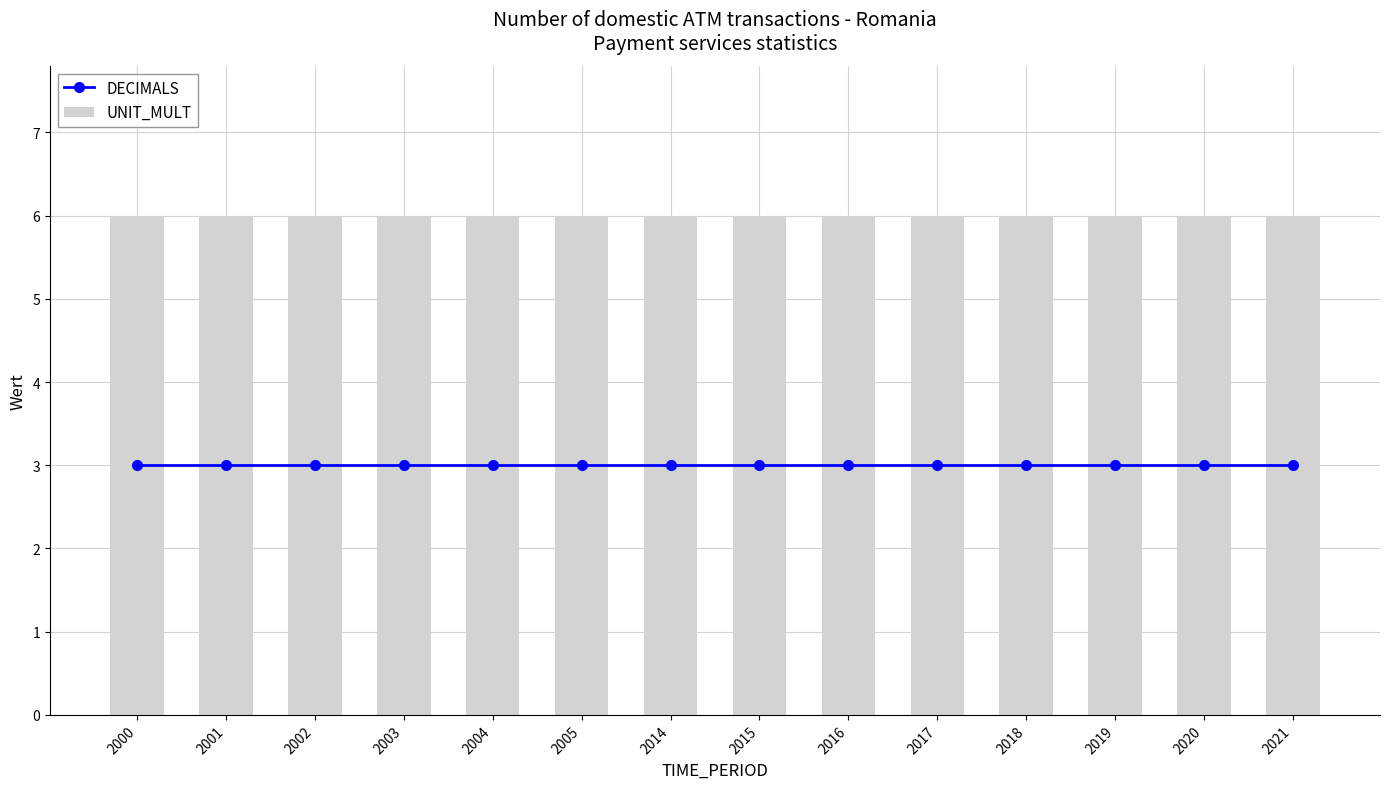

Reading left to right, extract all data points from this chart.

DECIMALS: 3	3	3	3	3	3	3	3	3	3	3	3	3	3
UNIT_MULT: 6	6	6	6	6	6	6	6	6	6	6	6	6	6